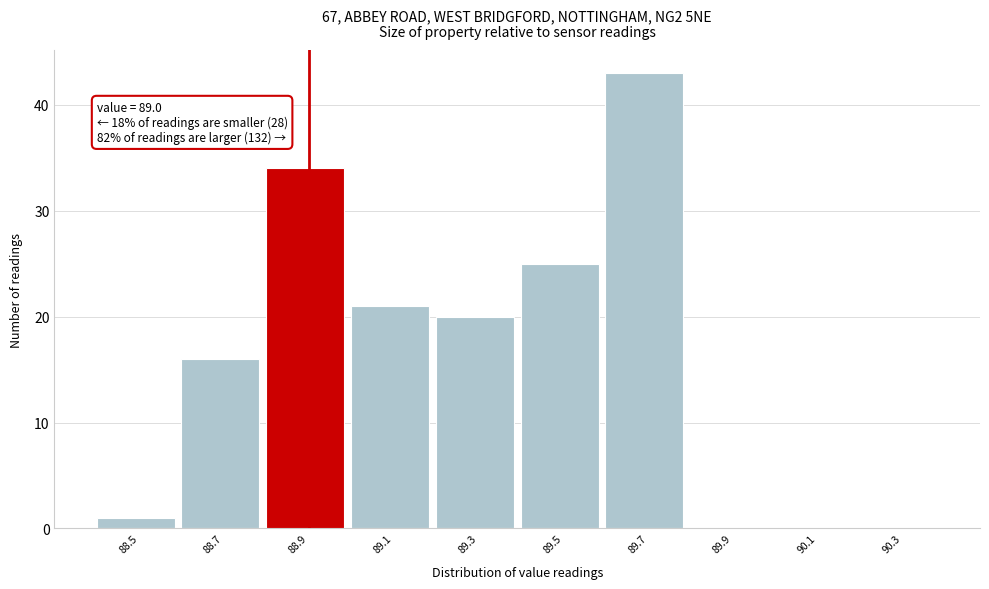

Reading right to left, what are all the values shown in this chart?

90.3=0	90.1=0	89.9=0	89.7=43	89.5=25	89.3=20	89.1=21	88.9=34	88.7=16	88.5=1